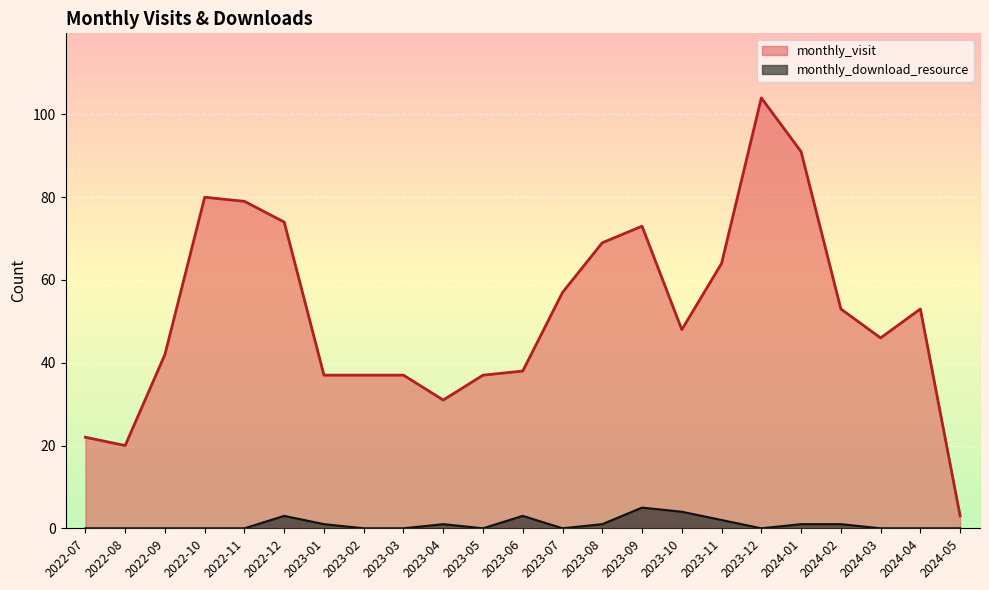

Rank the series at 2024-04 from highest to lowest value.

monthly_visit, monthly_download_resource